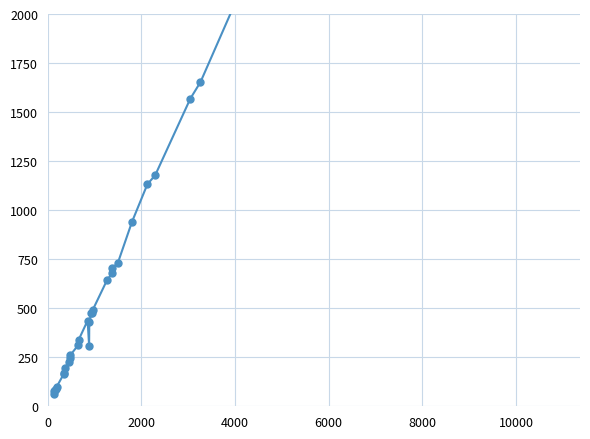

What is the difference between the second highest and second lowest values?

4294